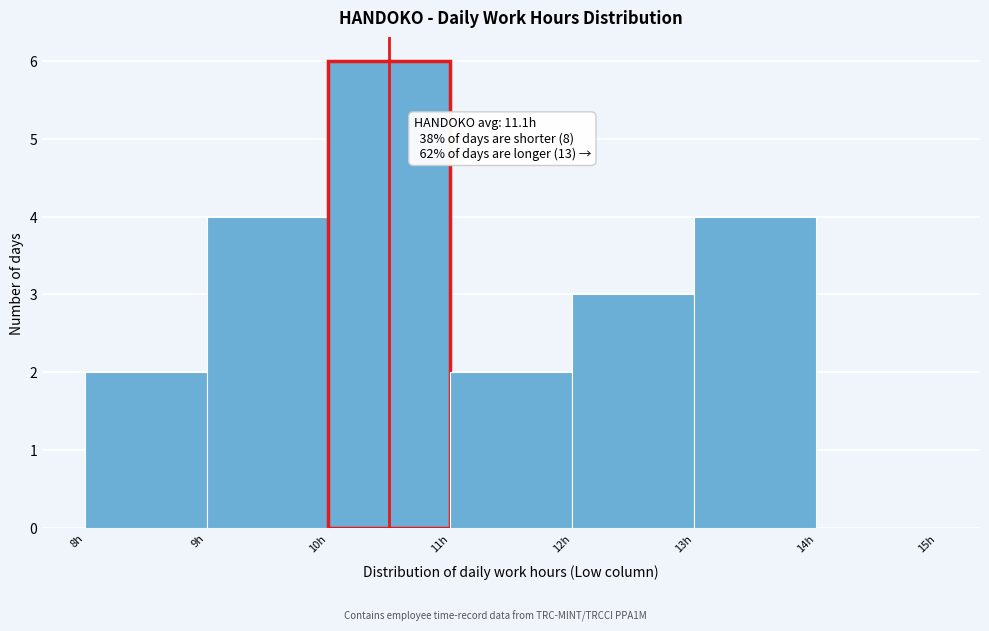

Which range on the x-axis has the tallest bar?

10 to 11